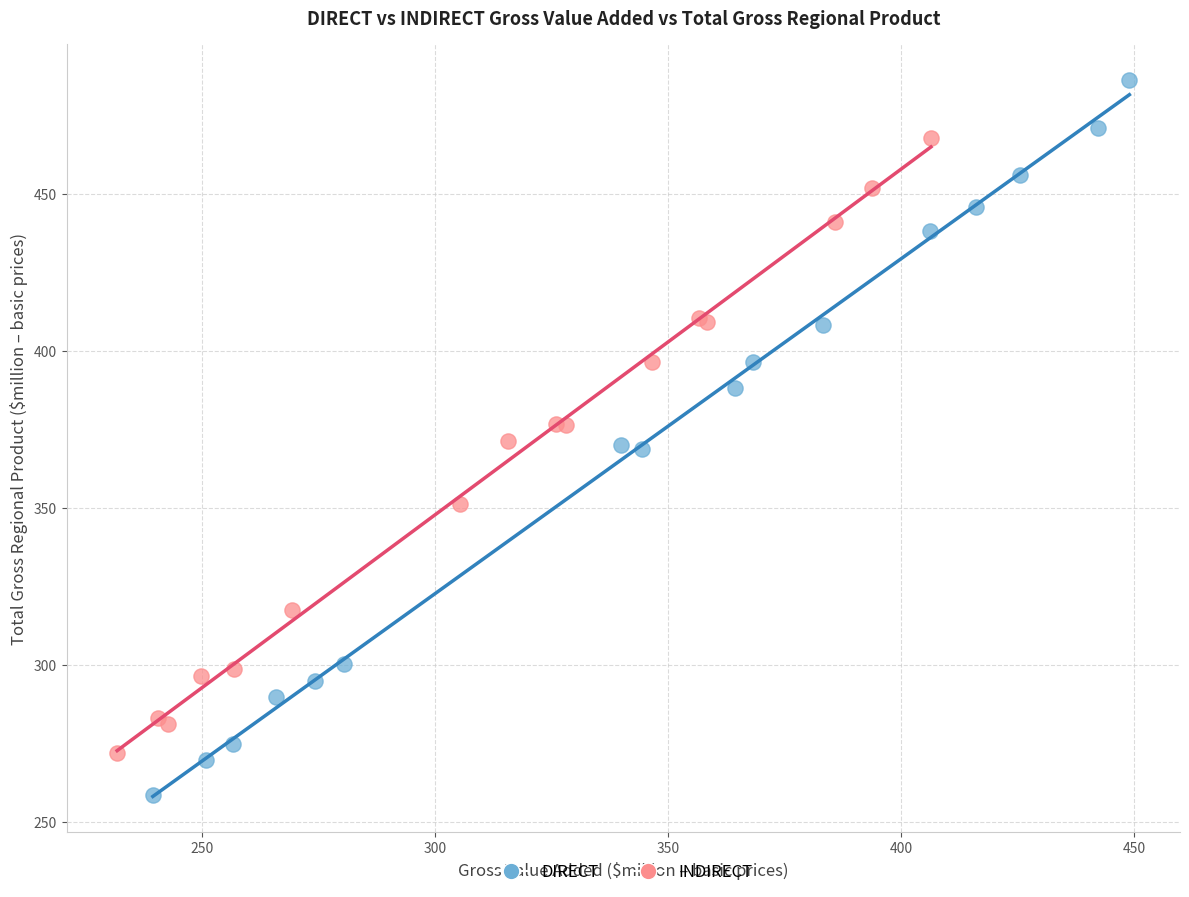

Which series reaches the maximum Y coordinate?

DIRECT